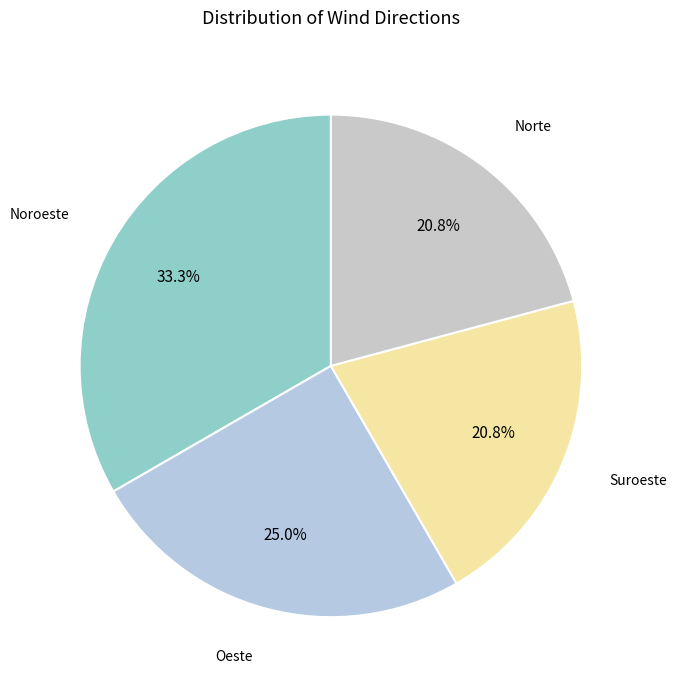

Rank the categories by value from highest to lowest.

Noroeste, Oeste, Suroeste, Norte